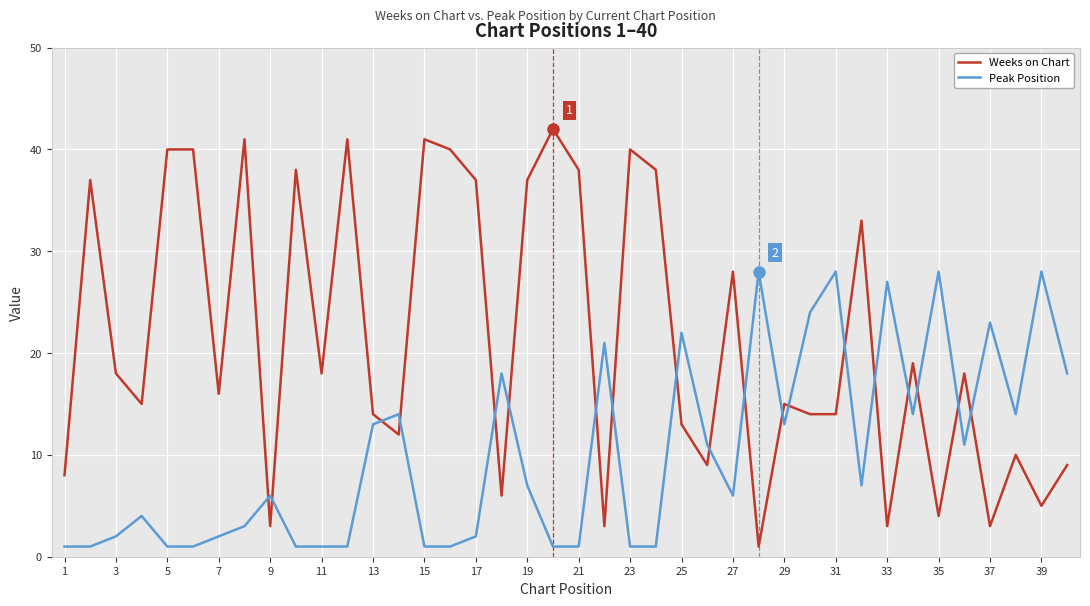

What is the maximum value shown in the chart?

42